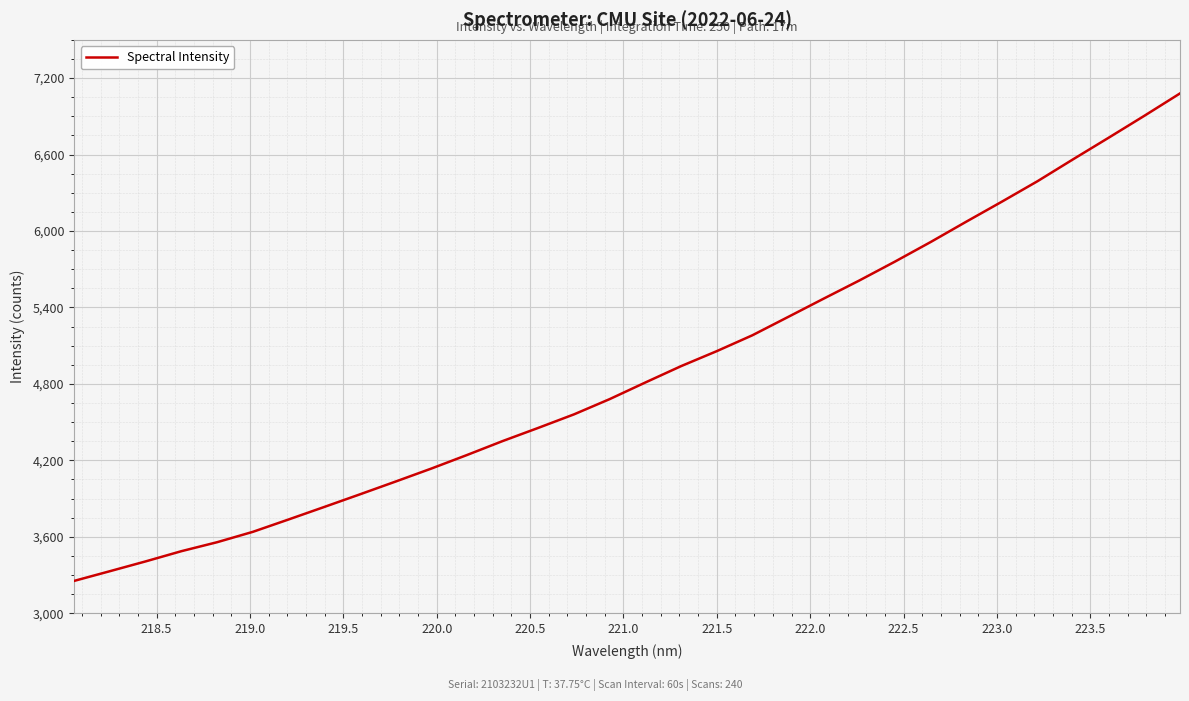

What is the minimum value shown in the chart?

3253.8